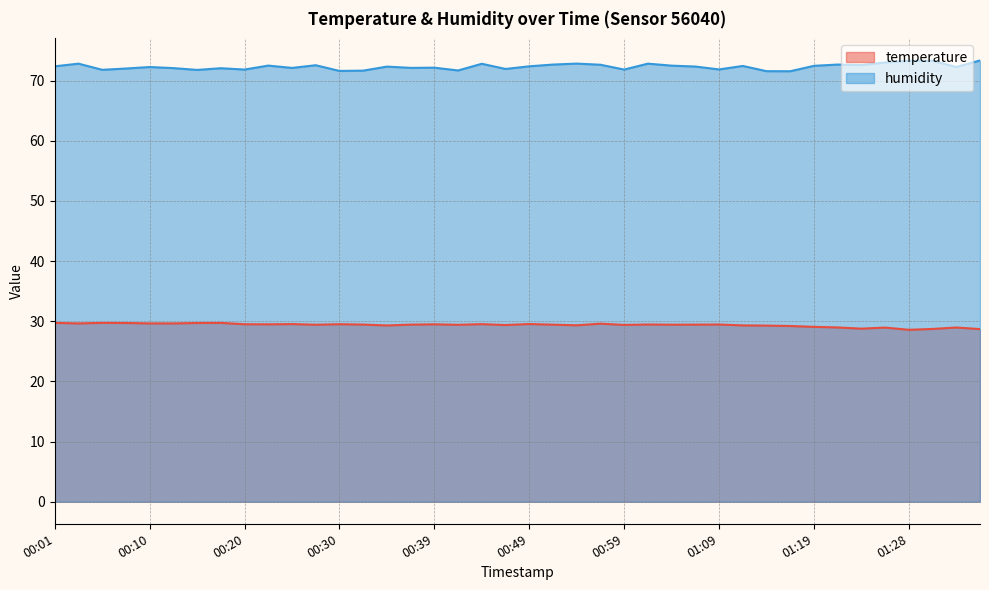

What is the total value across all series at 00:05?

101.5